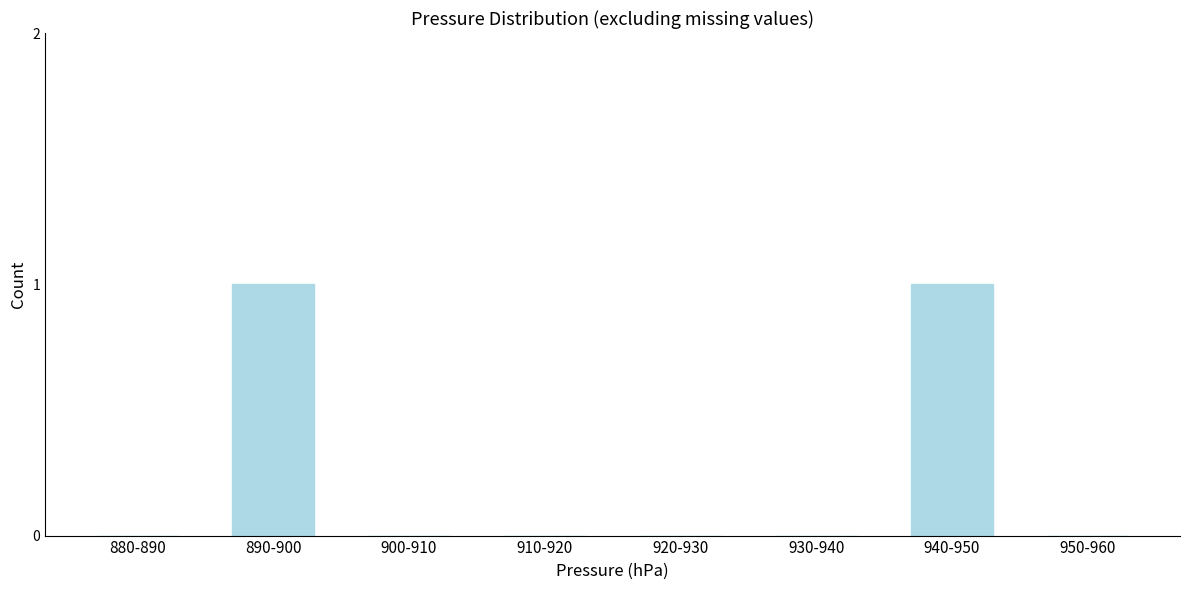

Reading right to left, what are all the values shown in this chart?

950-960=0	940-950=1	930-940=0	920-930=0	910-920=0	900-910=0	890-900=1	880-890=0